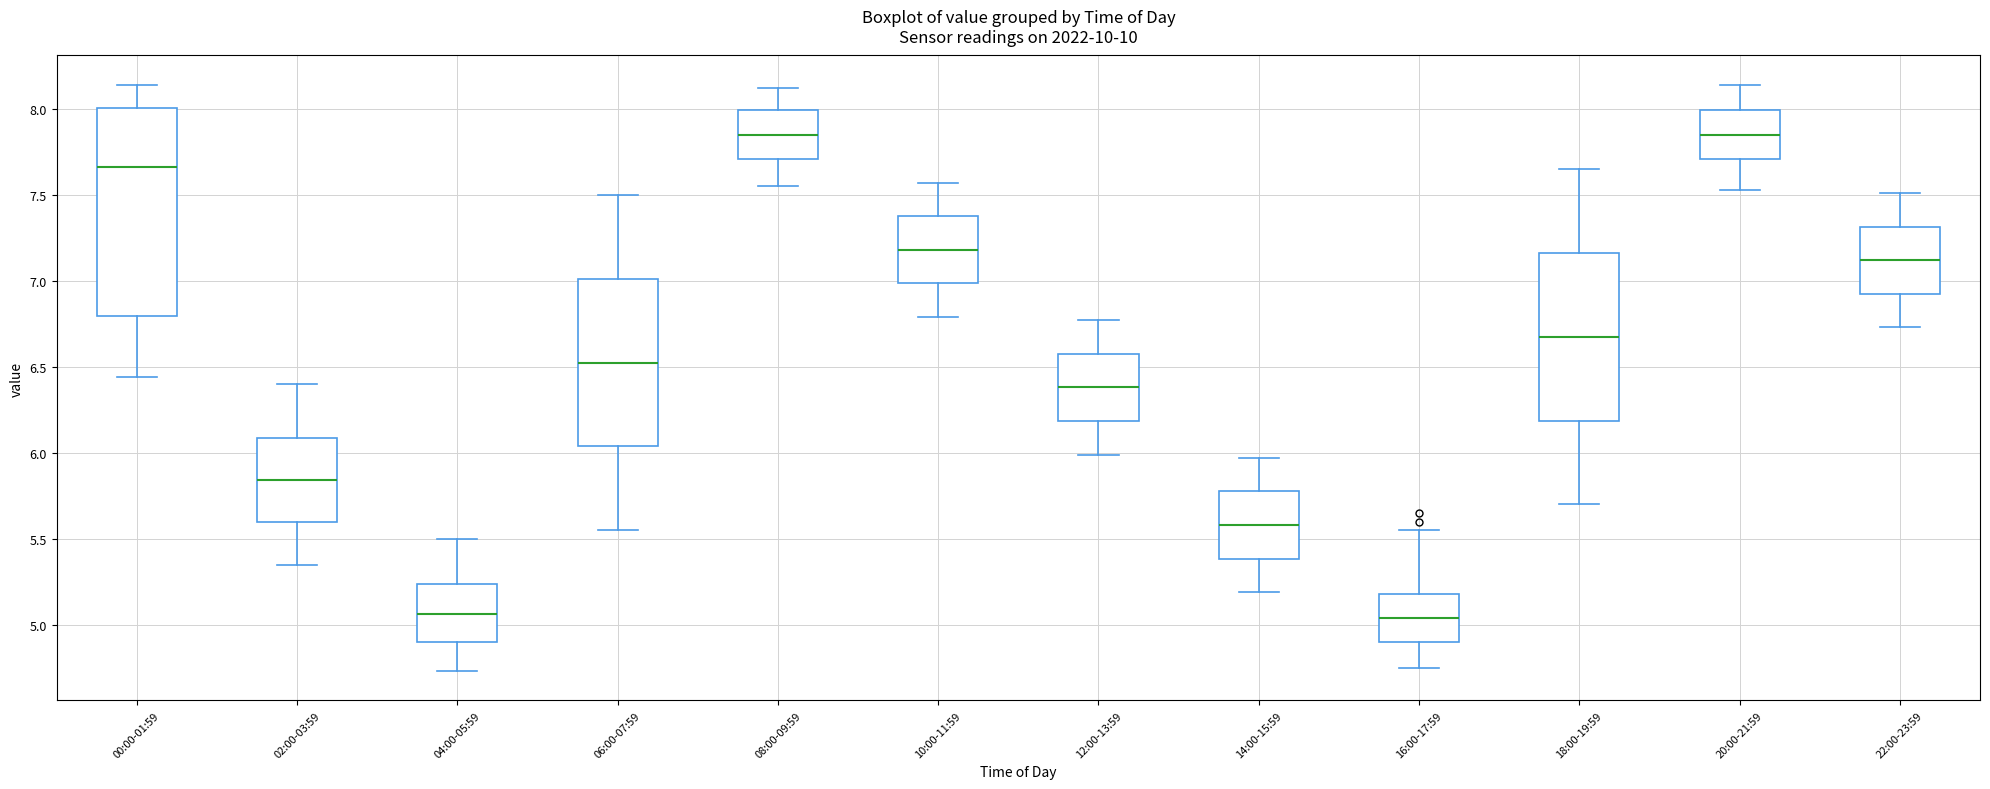

Reading left to right, read every box against the y-axis: the position of its median line, the range the box covers, and the ends of its whiskers. The values are not printed on the chart, so give them approximately, as read against the axis.

00:00-01:59: median 7.65, box 6.80 to 8.00, whiskers 6.45 to 8.15
02:00-03:59: median 5.85, box 5.60 to 6.10, whiskers 5.35 to 6.40
04:00-05:59: median 5.05, box 4.90 to 5.25, whiskers 4.75 to 5.50
06:00-07:59: median 6.55, box 6.05 to 7.00, whiskers 5.55 to 7.50
08:00-09:59: median 7.85, box 7.70 to 8.00, whiskers 7.55 to 8.10
10:00-11:59: median 7.20, box 7.00 to 7.40, whiskers 6.80 to 7.55
12:00-13:59: median 6.40, box 6.20 to 6.60, whiskers 6.00 to 6.75
14:00-15:59: median 5.60, box 5.40 to 5.80, whiskers 5.20 to 5.95
16:00-17:59: median 5.05, box 4.90 to 5.20, whiskers 4.75 to 5.55
18:00-19:59: median 6.70, box 6.20 to 7.15, whiskers 5.70 to 7.65
20:00-21:59: median 7.85, box 7.70 to 8.00, whiskers 7.55 to 8.15
22:00-23:59: median 7.10, box 6.95 to 7.30, whiskers 6.75 to 7.50